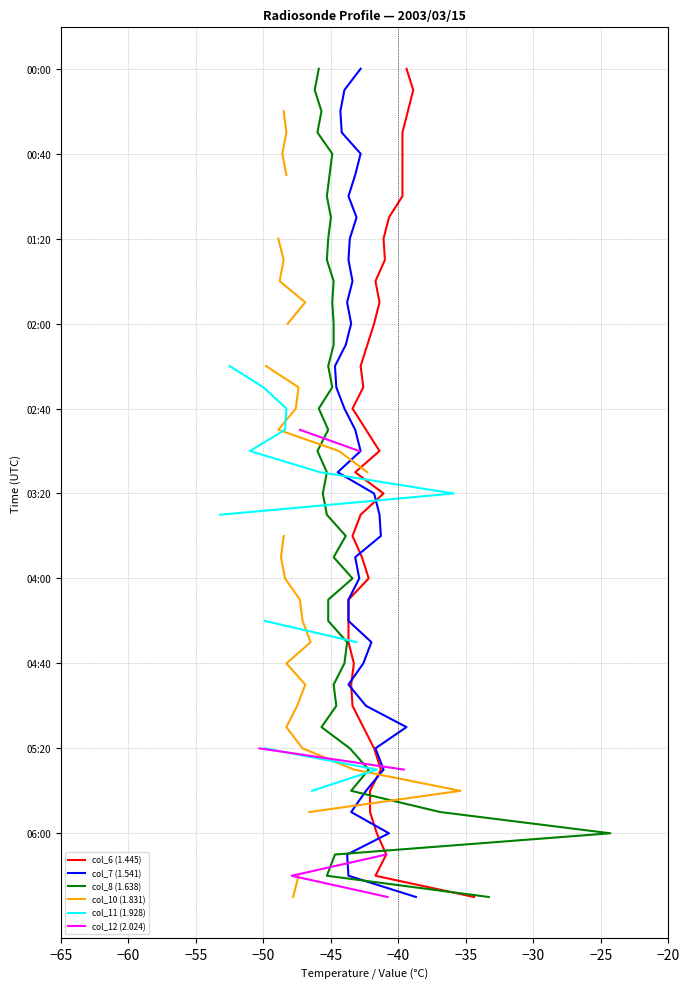

How many lines are shown in the chart?

6